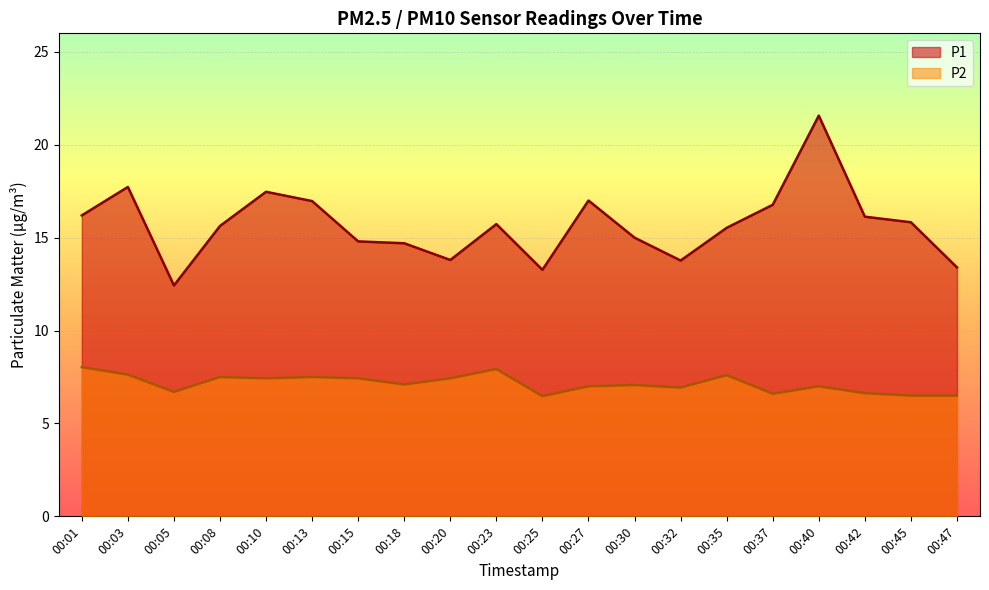

Which series changed the most between 00:01 and 00:20?

P1